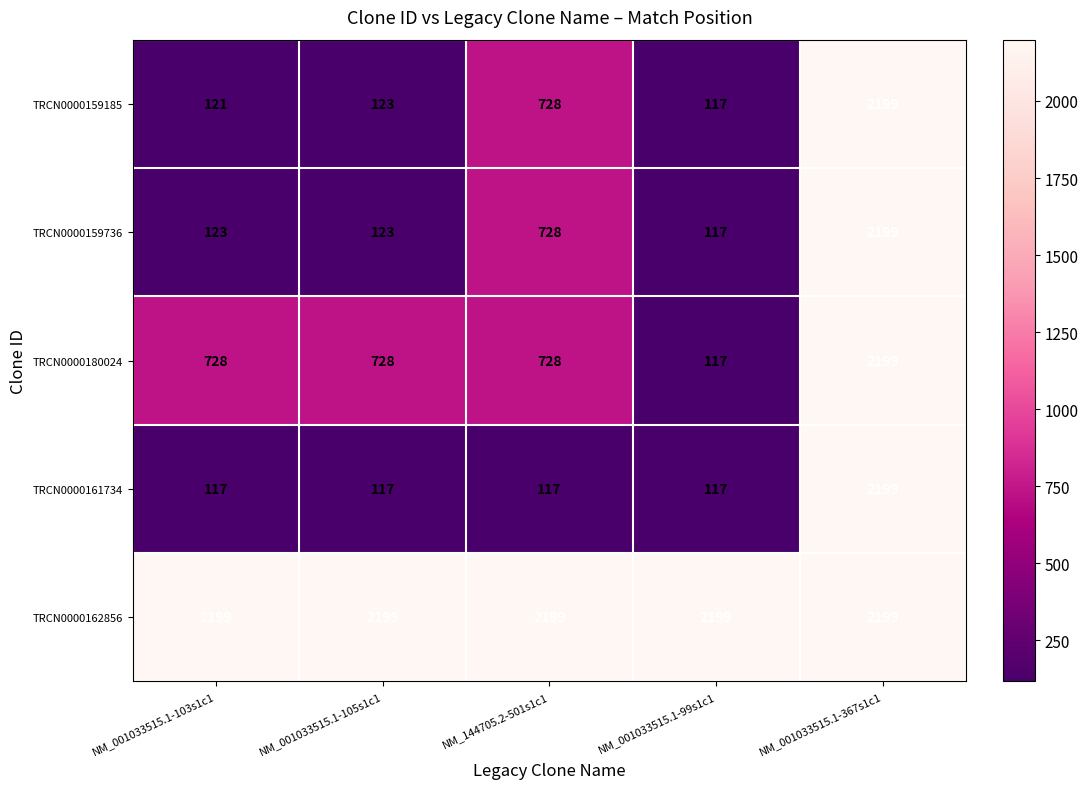

Count the number of data series in this chart.

5